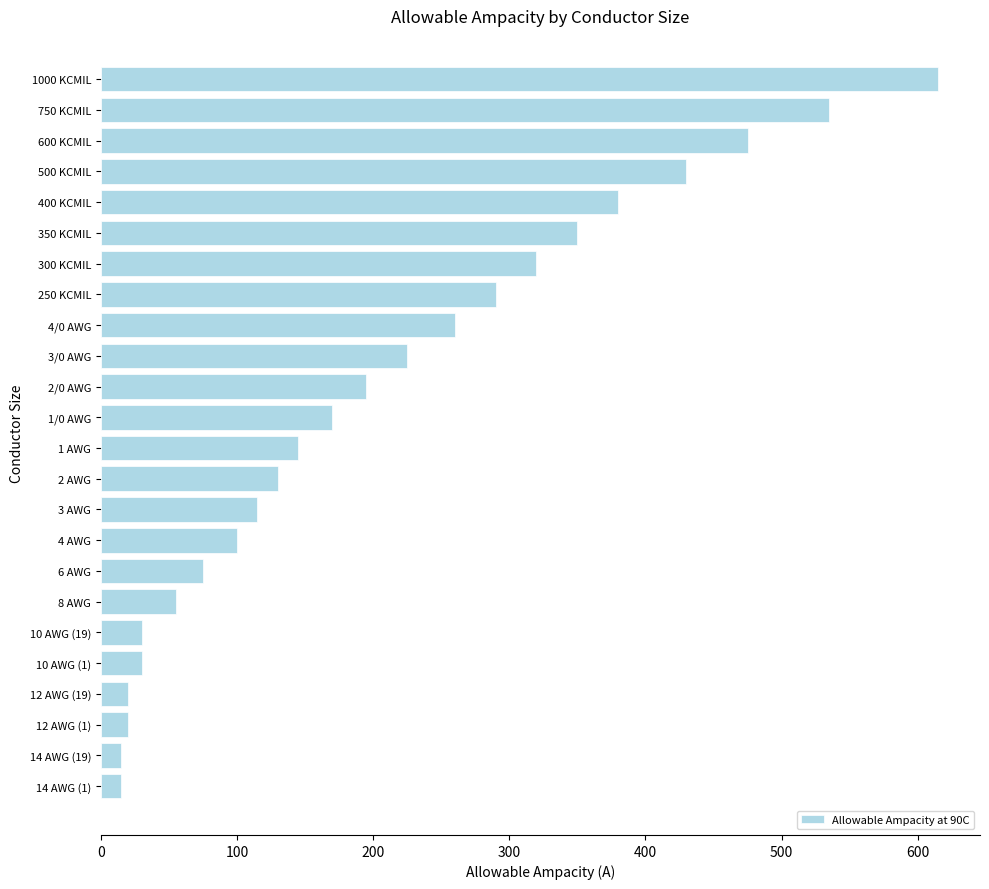

The chart shows a value of 350 at 350 KCMIL. True or false?

True